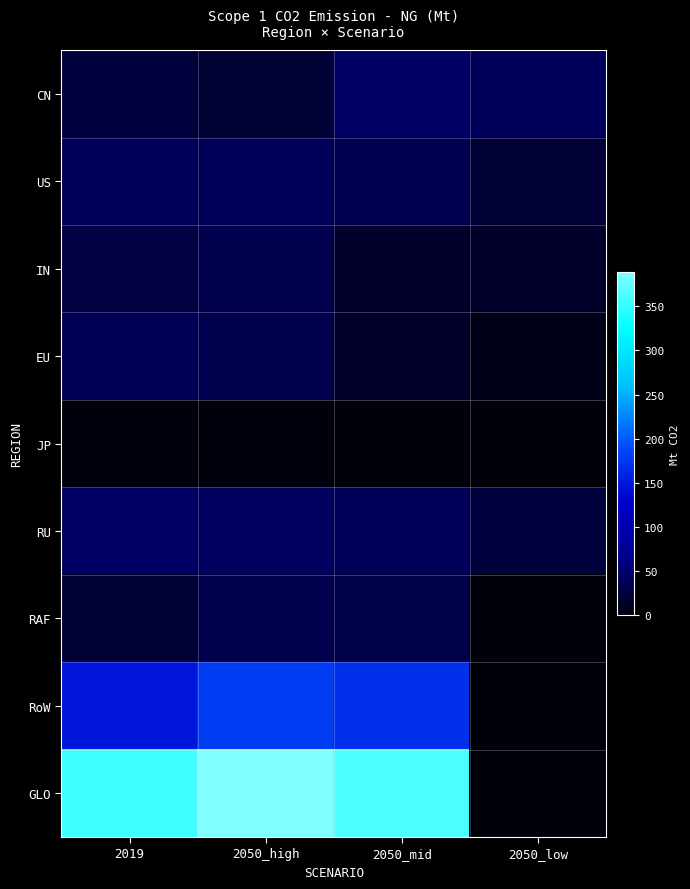

Reading left to right, what are all the values shown in this chart?

CN: 2019=26.4	2050_high=21.6	2050_mid=46.4	2050_low=42.3
US: 2019=42.4	2050_high=39.9	2050_mid=36.5	2050_low=23.8
IN: 2019=29.5	2050_high=35.0	2050_mid=17.9	2050_low=17.1
EU: 2019=39.2	2050_high=35.4	2050_mid=17.1	2050_low=8.9
JP: 2019=2.1	2050_high=1.7	2050_mid=1.4	2050_low=1.1
RU: 2019=45.5	2050_high=42.9	2050_mid=40.7	2050_low=26.4
RAF: 2019=23.8	2050_high=34.1	2050_mid=32.3	2050_low=0.0
RoW: 2019=147.9	2050_high=178.9	2050_mid=169.5	2050_low=0.0
GLO: 2019=356.9	2050_high=389.0	2050_mid=361.7	2050_low=0.0